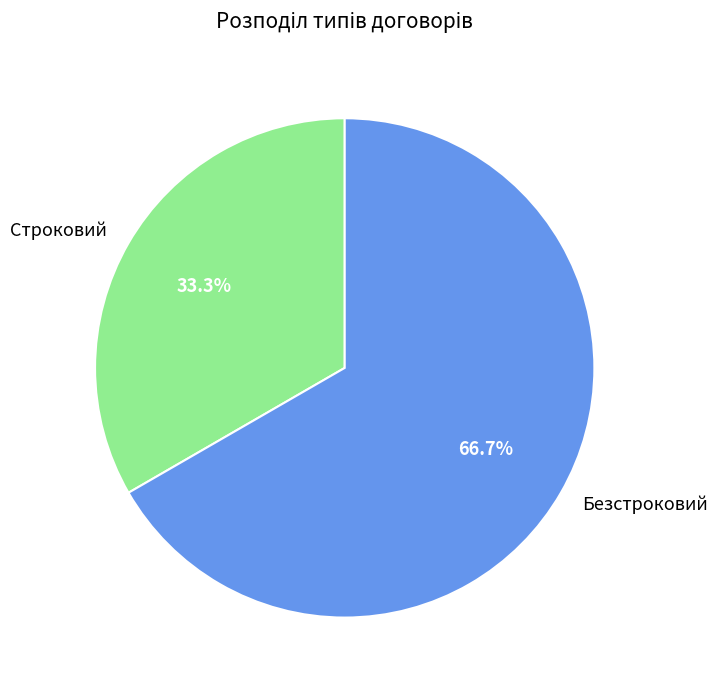

Is it true that Безстроковий is 54% of the pie?

False